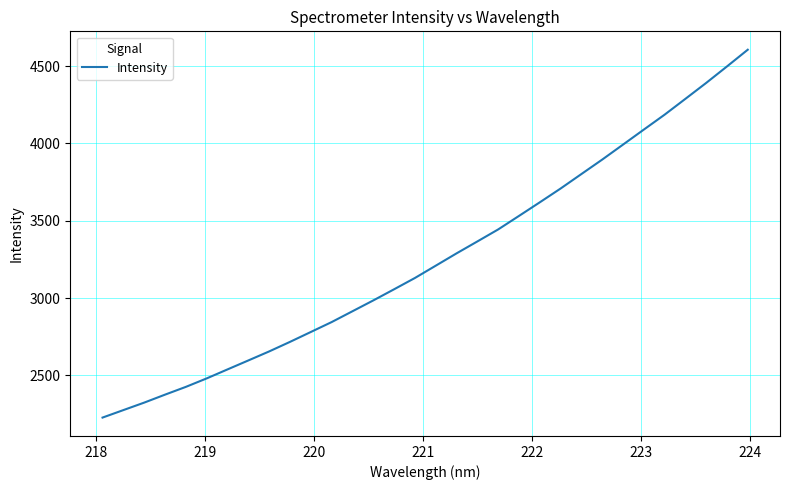

What is the difference between the maximum and minimum values?

2378.9